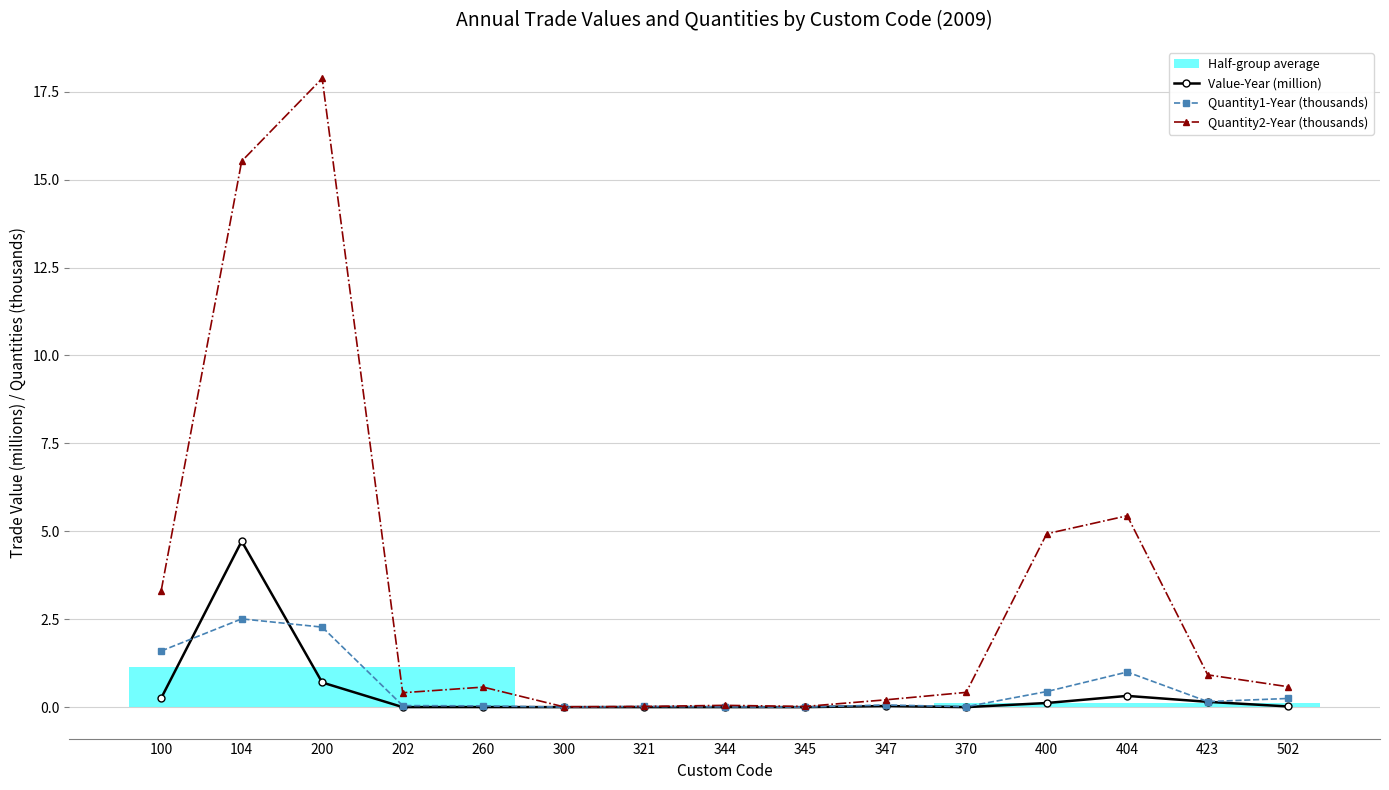

What is the sum of the Value-Year (million) values at 100 and 345?

0.3